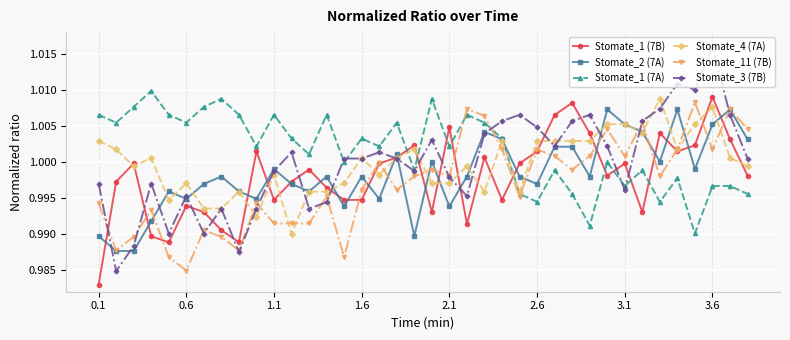

Which series has the largest total across all categories?

Stomate_1 (7A)